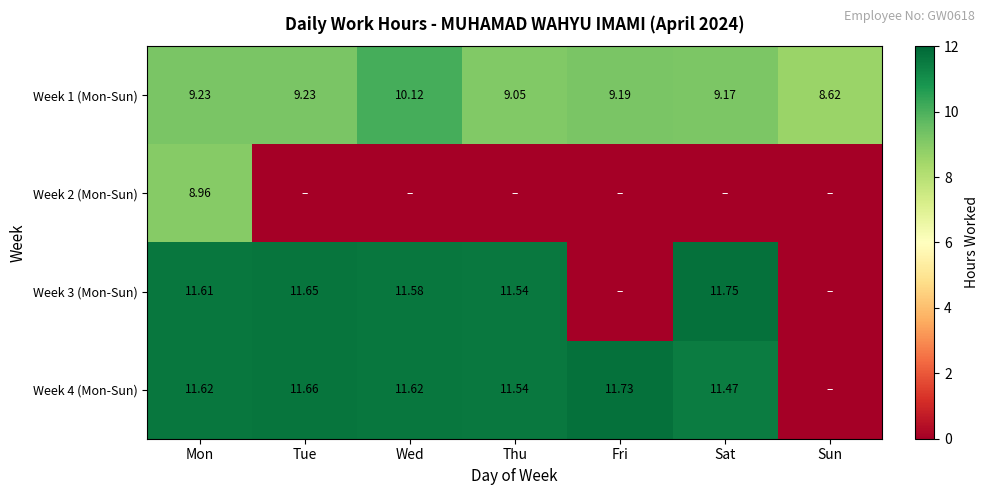

Which series changed the most between Tue and Thu?

Week 1 (Mon-Sun)